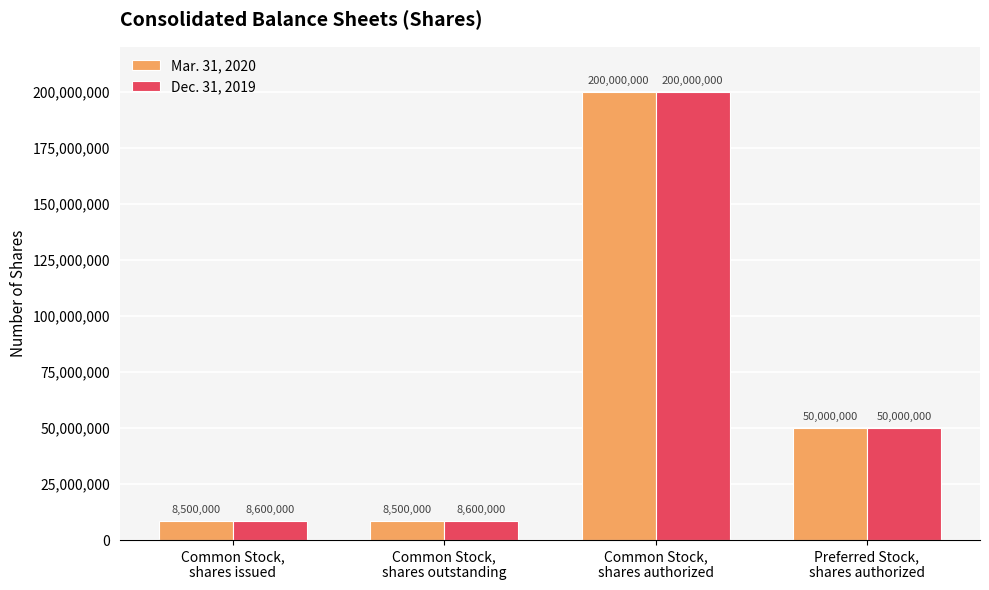

Are the bars grouped side by side (vs. stacked)?

Yes